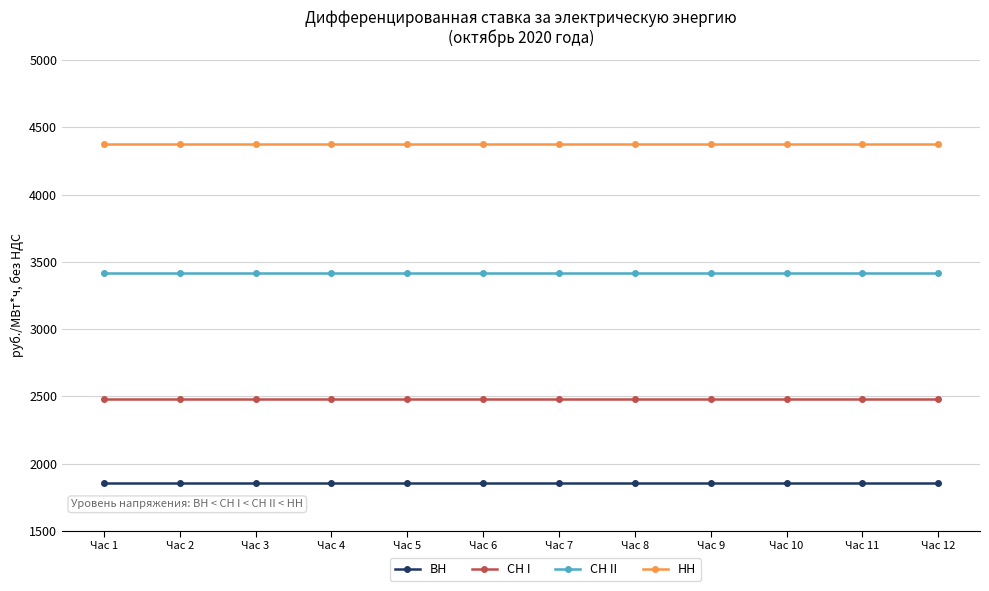

What are all the series names shown in the legend?

ВН, СН I, СН II, НН